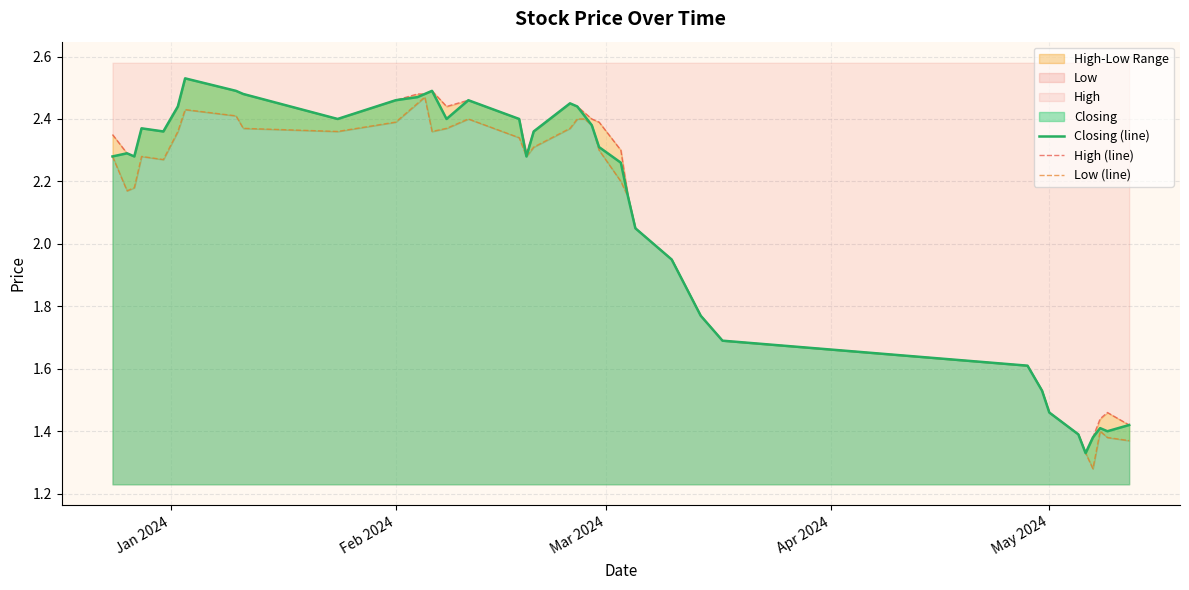

What is the maximum value shown in the chart?

2.5